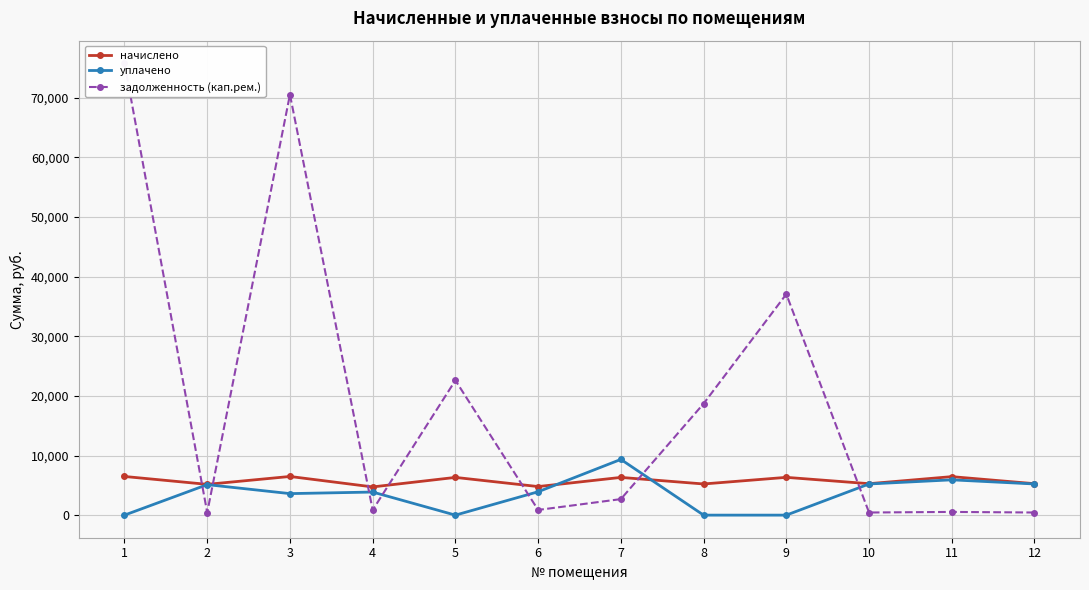

Which series has the largest total across all categories?

задолженность (кап.рем.)